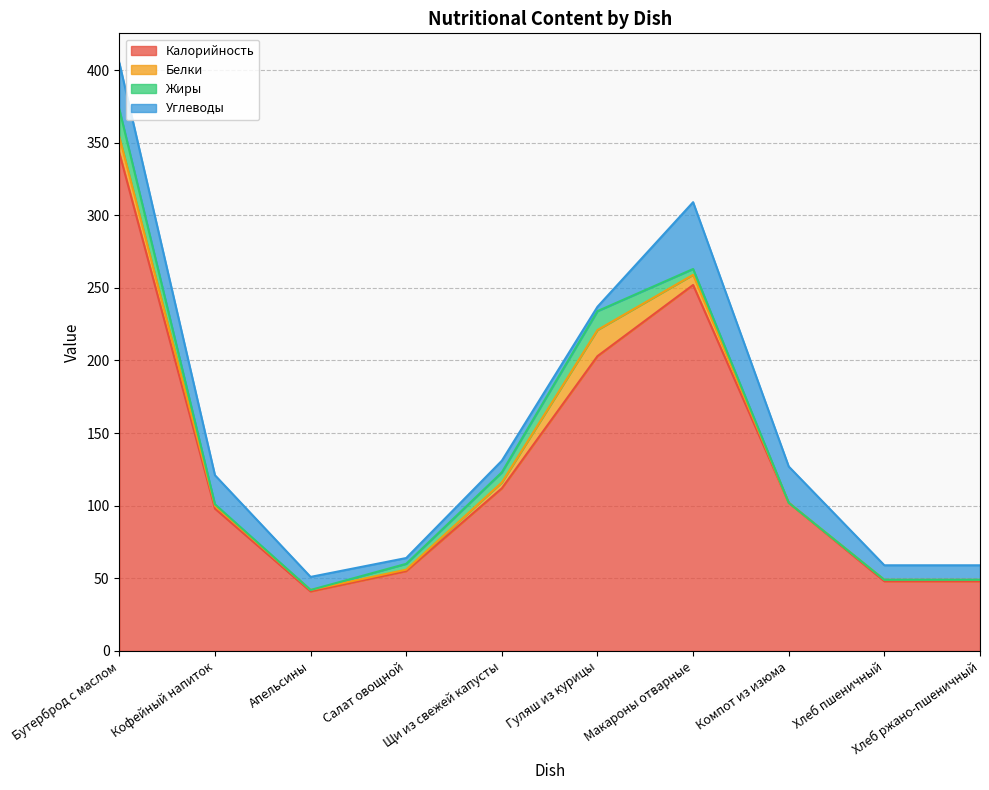

What position from the right is Компот из изюма?

3